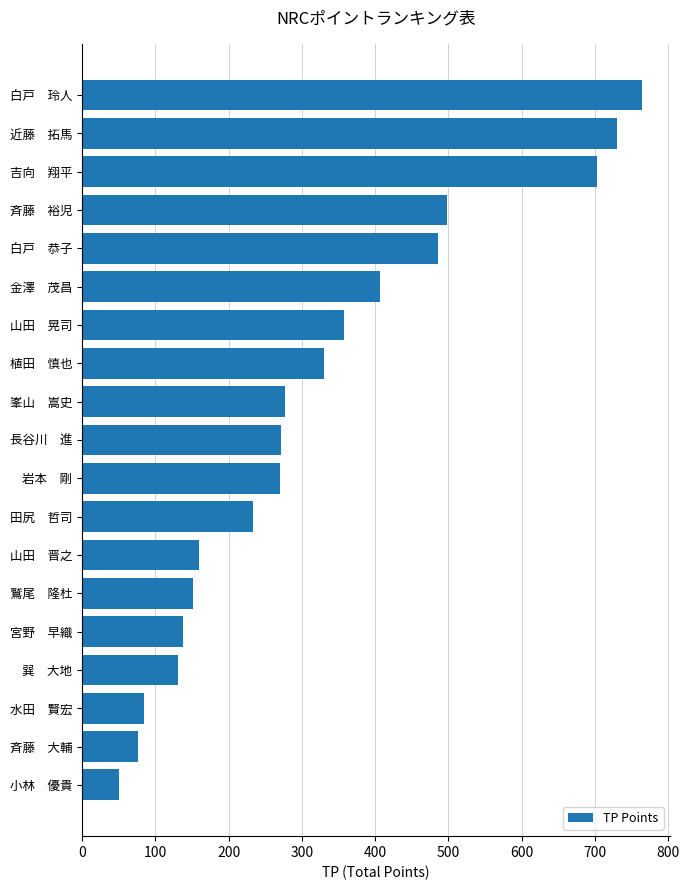

The chart shows a value of 498 at 斉藤　裕児. True or false?

True